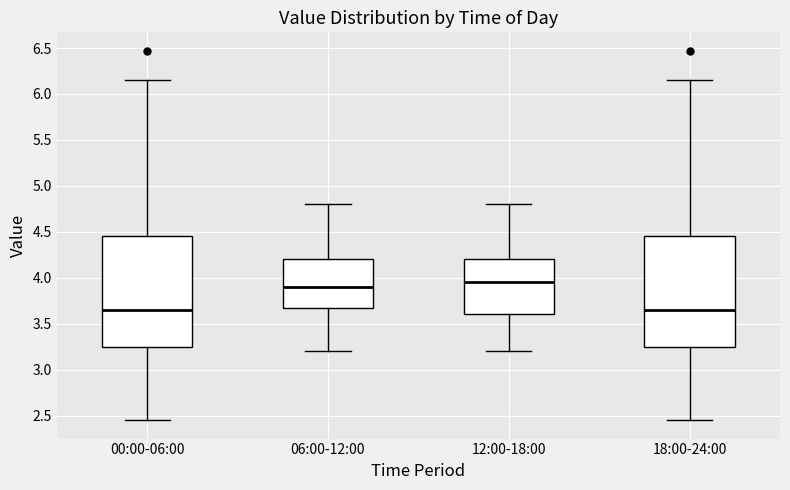

Reading left to right, transcribe this box plot: for each box, give where its median line is, the range the box spans, and where its two whiskers end, as read against the y-axis. The values are not printed on the chart, so give them approximately, as read against the axis.

00:00-06:00: median 3.65, box 3.25 to 4.45, whiskers 2.45 to 6.15
06:00-12:00: median 3.90, box 3.70 to 4.20, whiskers 3.20 to 4.80
12:00-18:00: median 3.95, box 3.60 to 4.20, whiskers 3.20 to 4.80
18:00-24:00: median 3.65, box 3.25 to 4.45, whiskers 2.45 to 6.15